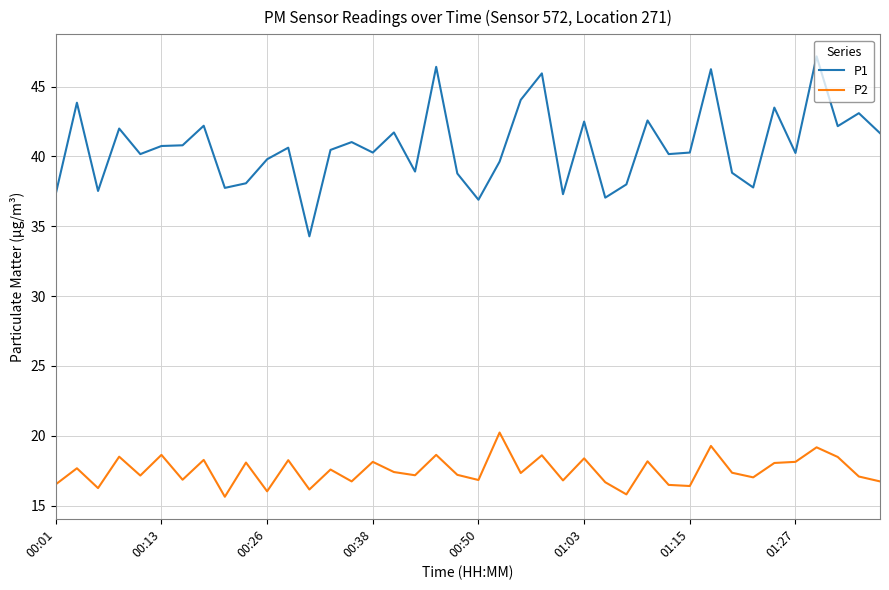

True or false: P1 and P2 intersect in this chart.

False